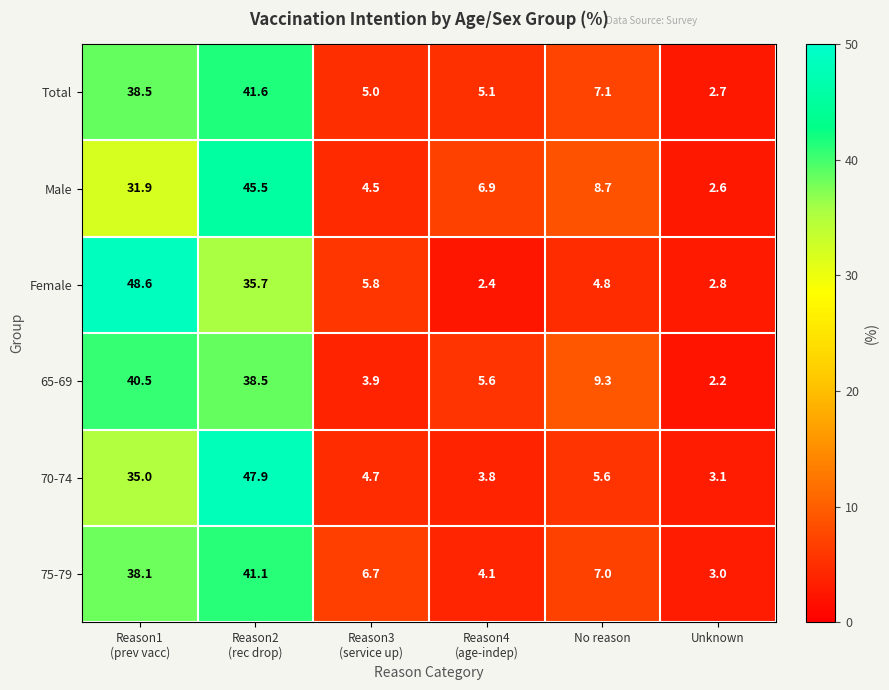

What is the smallest value displayed?

2.2